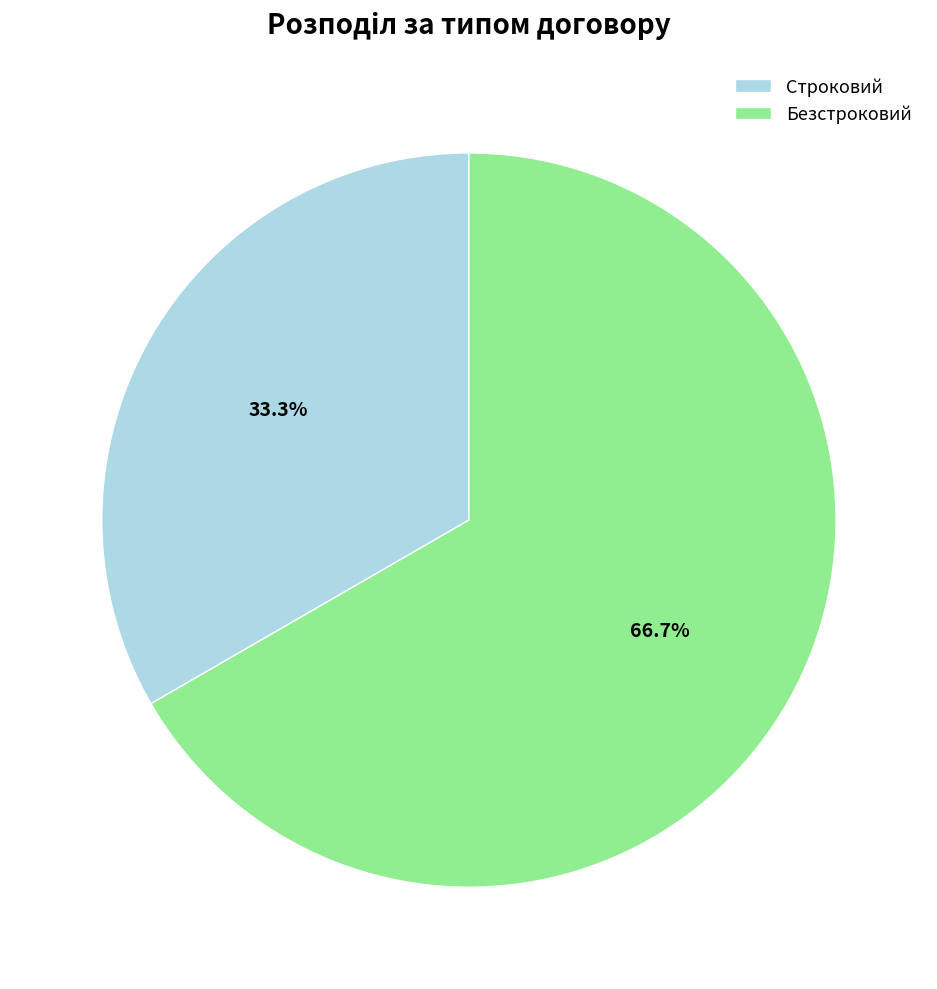

Does any single category account for the majority?

Yes